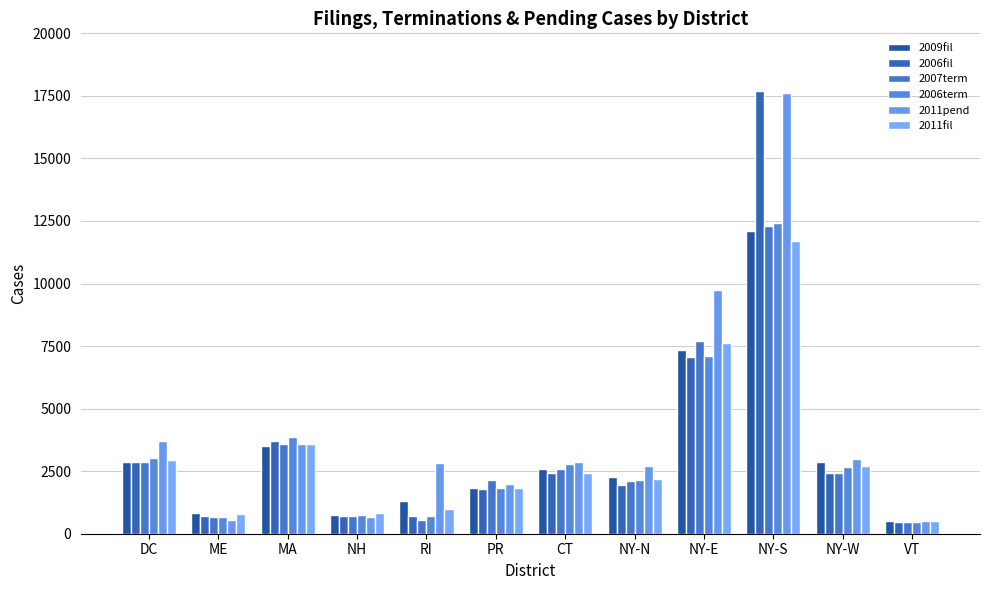

How many data points does each series have?

12